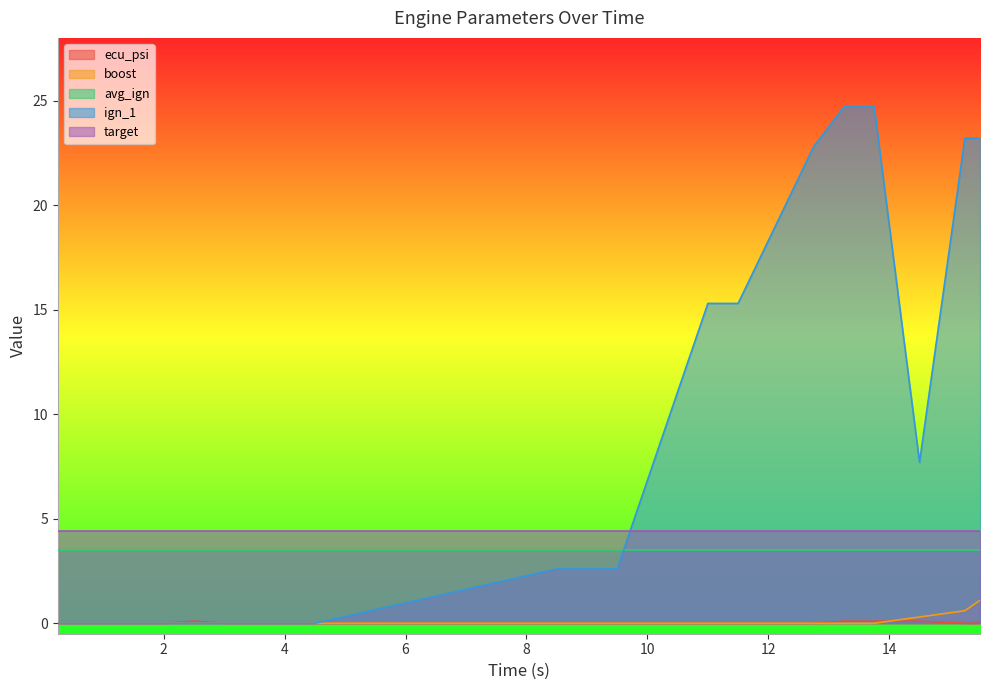

What is the highest value of the boost series?

1.1